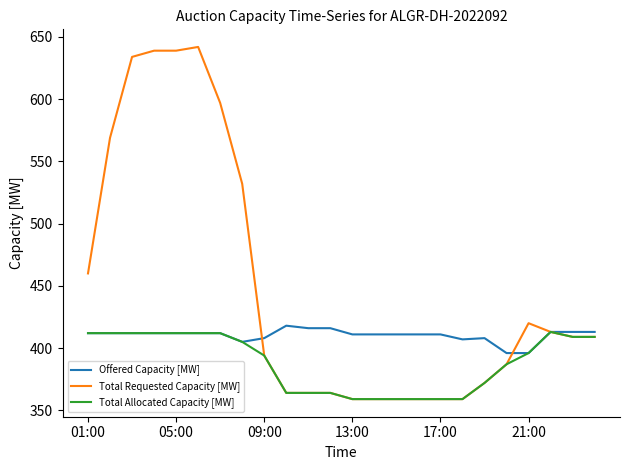

Which series has the largest total across all categories?

Total Requested Capacity [MW]